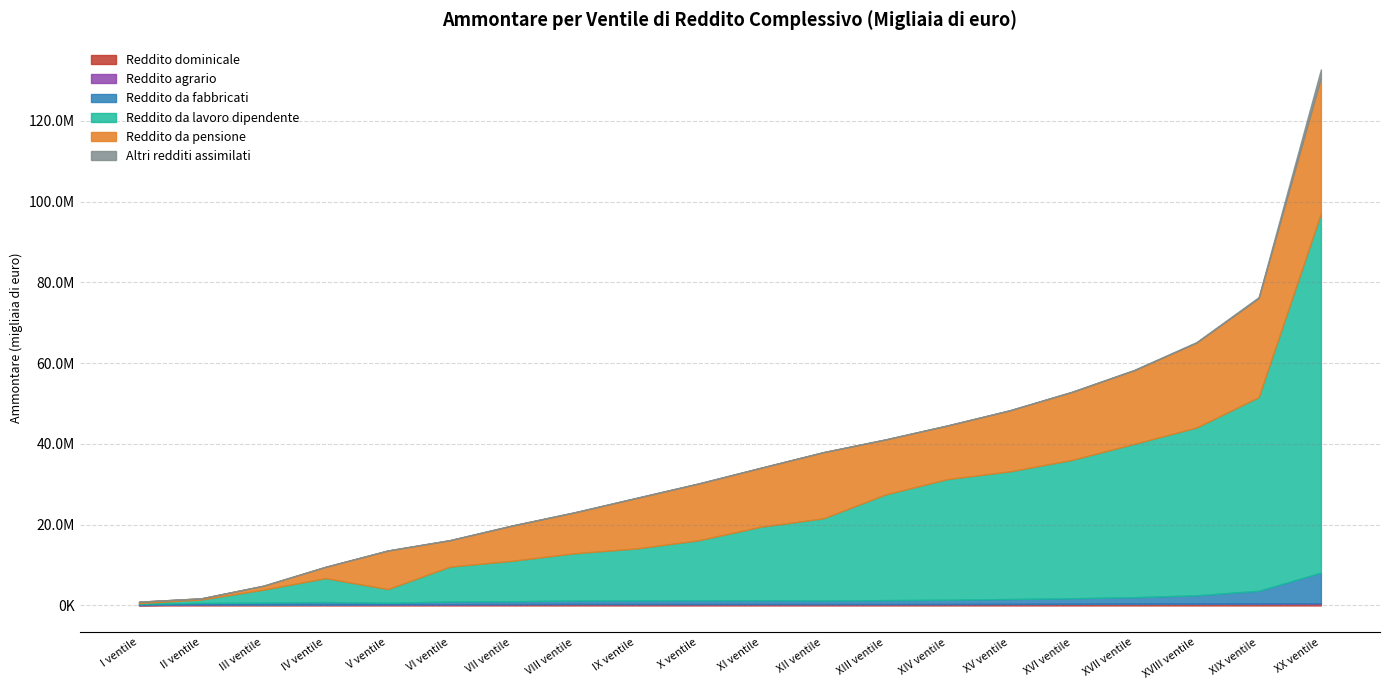

Is it true that Reddito da lavoro dipendente equals 12884044 at IX ventile?

True